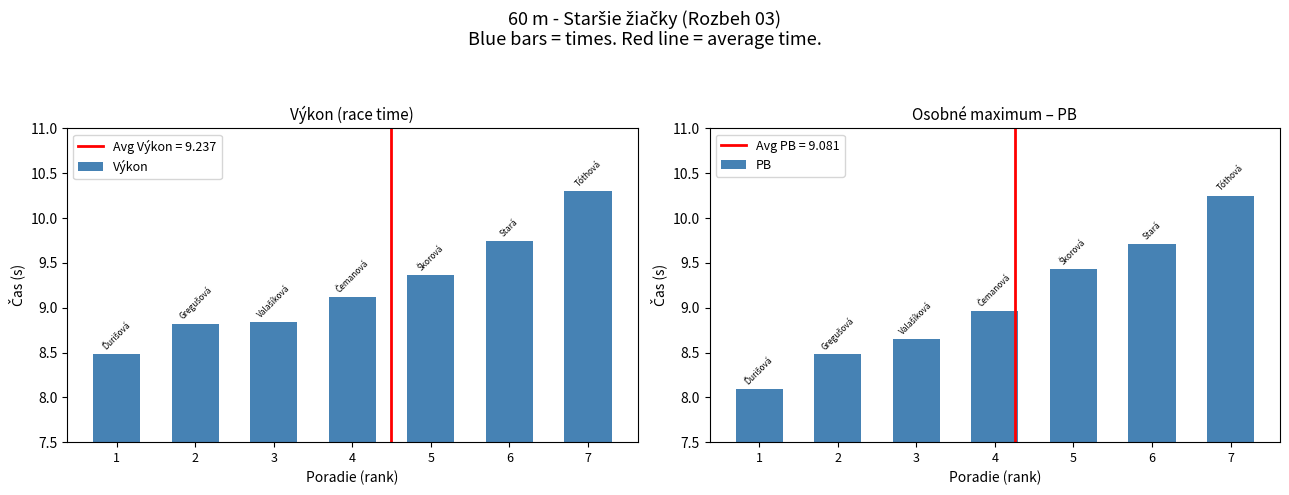

Which category has the highest value across all series?

7